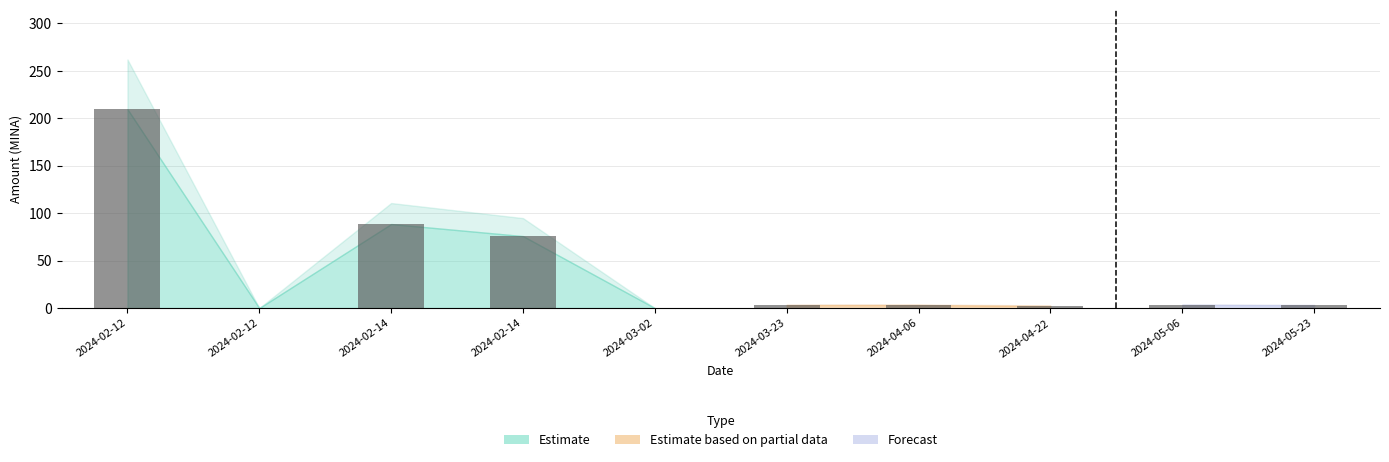

What value does the Amount series have at 2024-04-06 16:36?

3.1